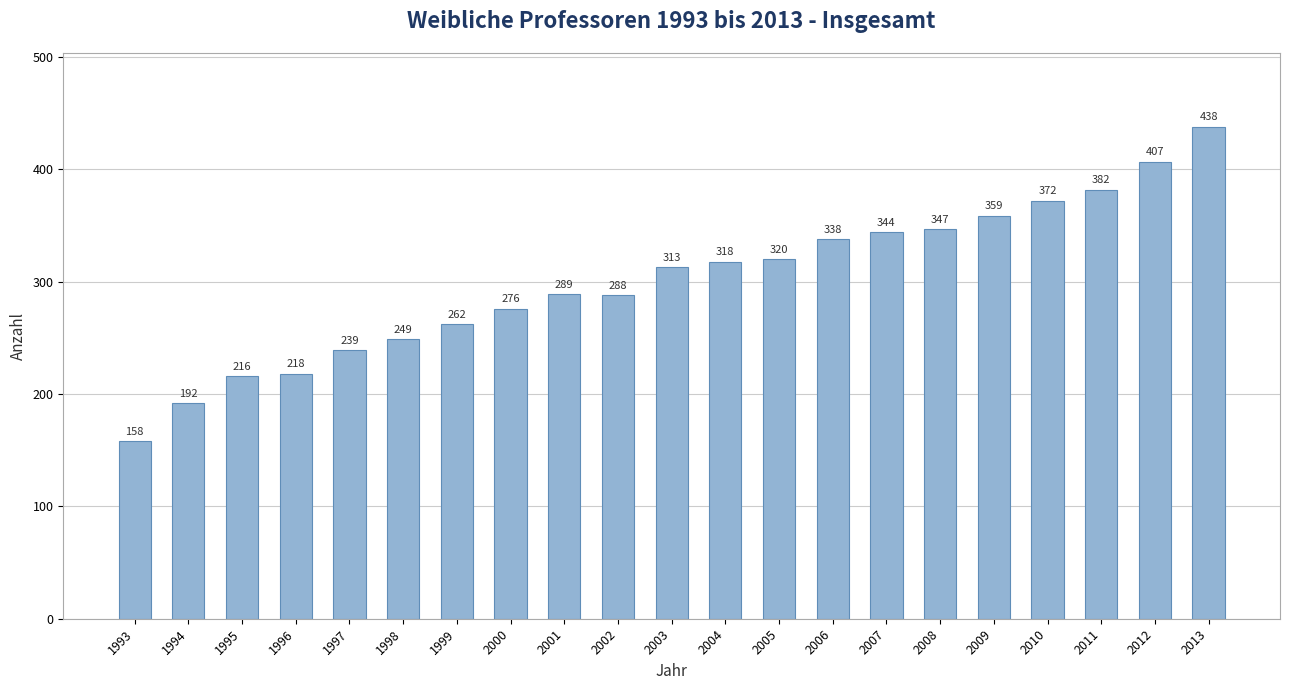

Is it true that the value at 2011 is 382?

True